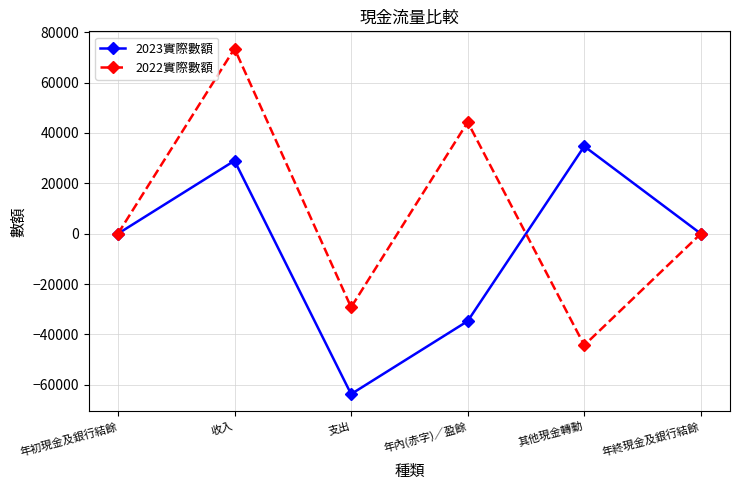

Between 支出 and 其他現金轉動, which series saw the biggest shift?

2023實際數額